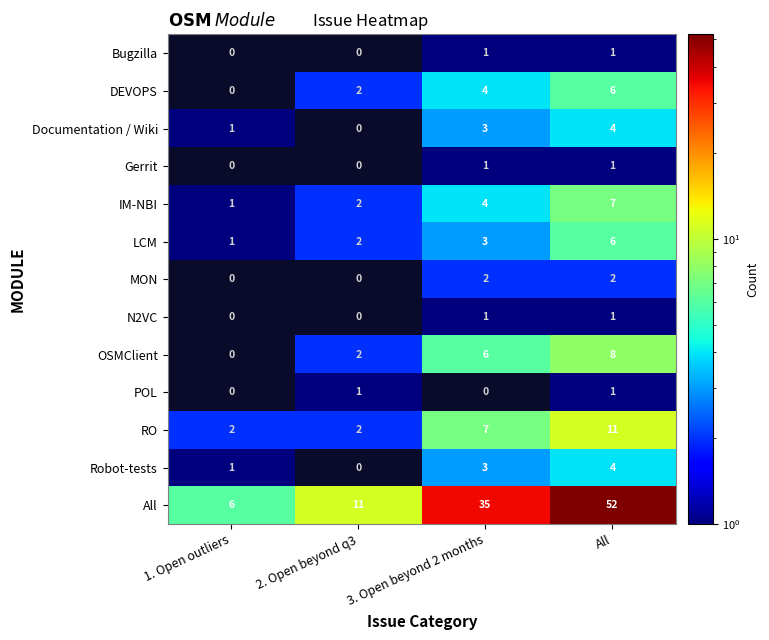

The RO series shows 2 at 2. Open beyond q3. True or false?

True